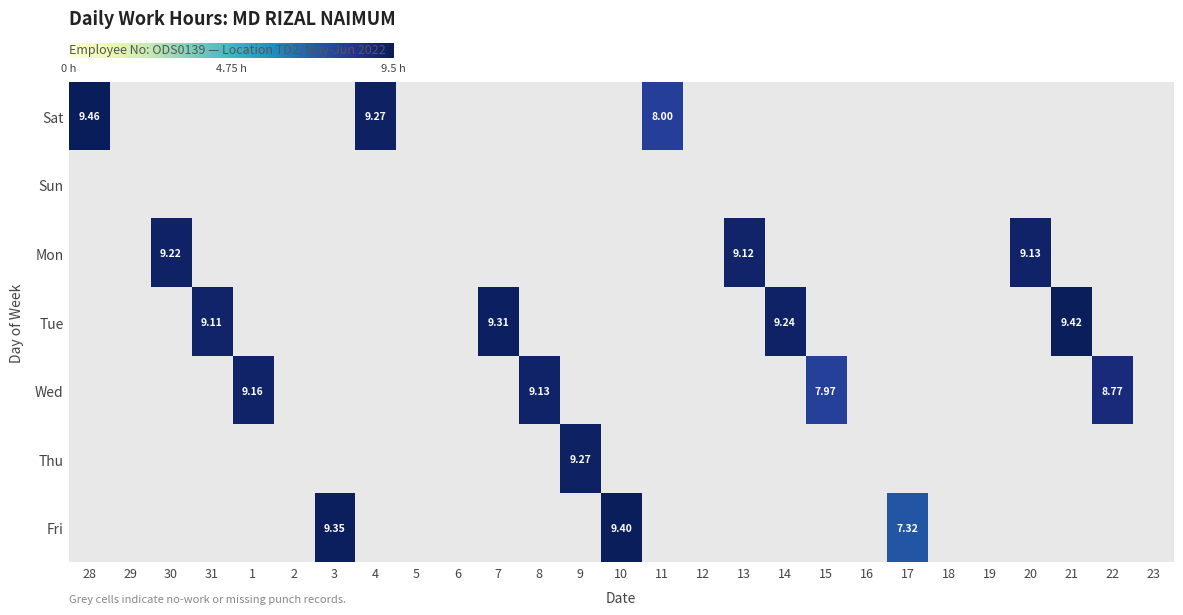

The Sat series shows 6.1 at 5. True or false?

False